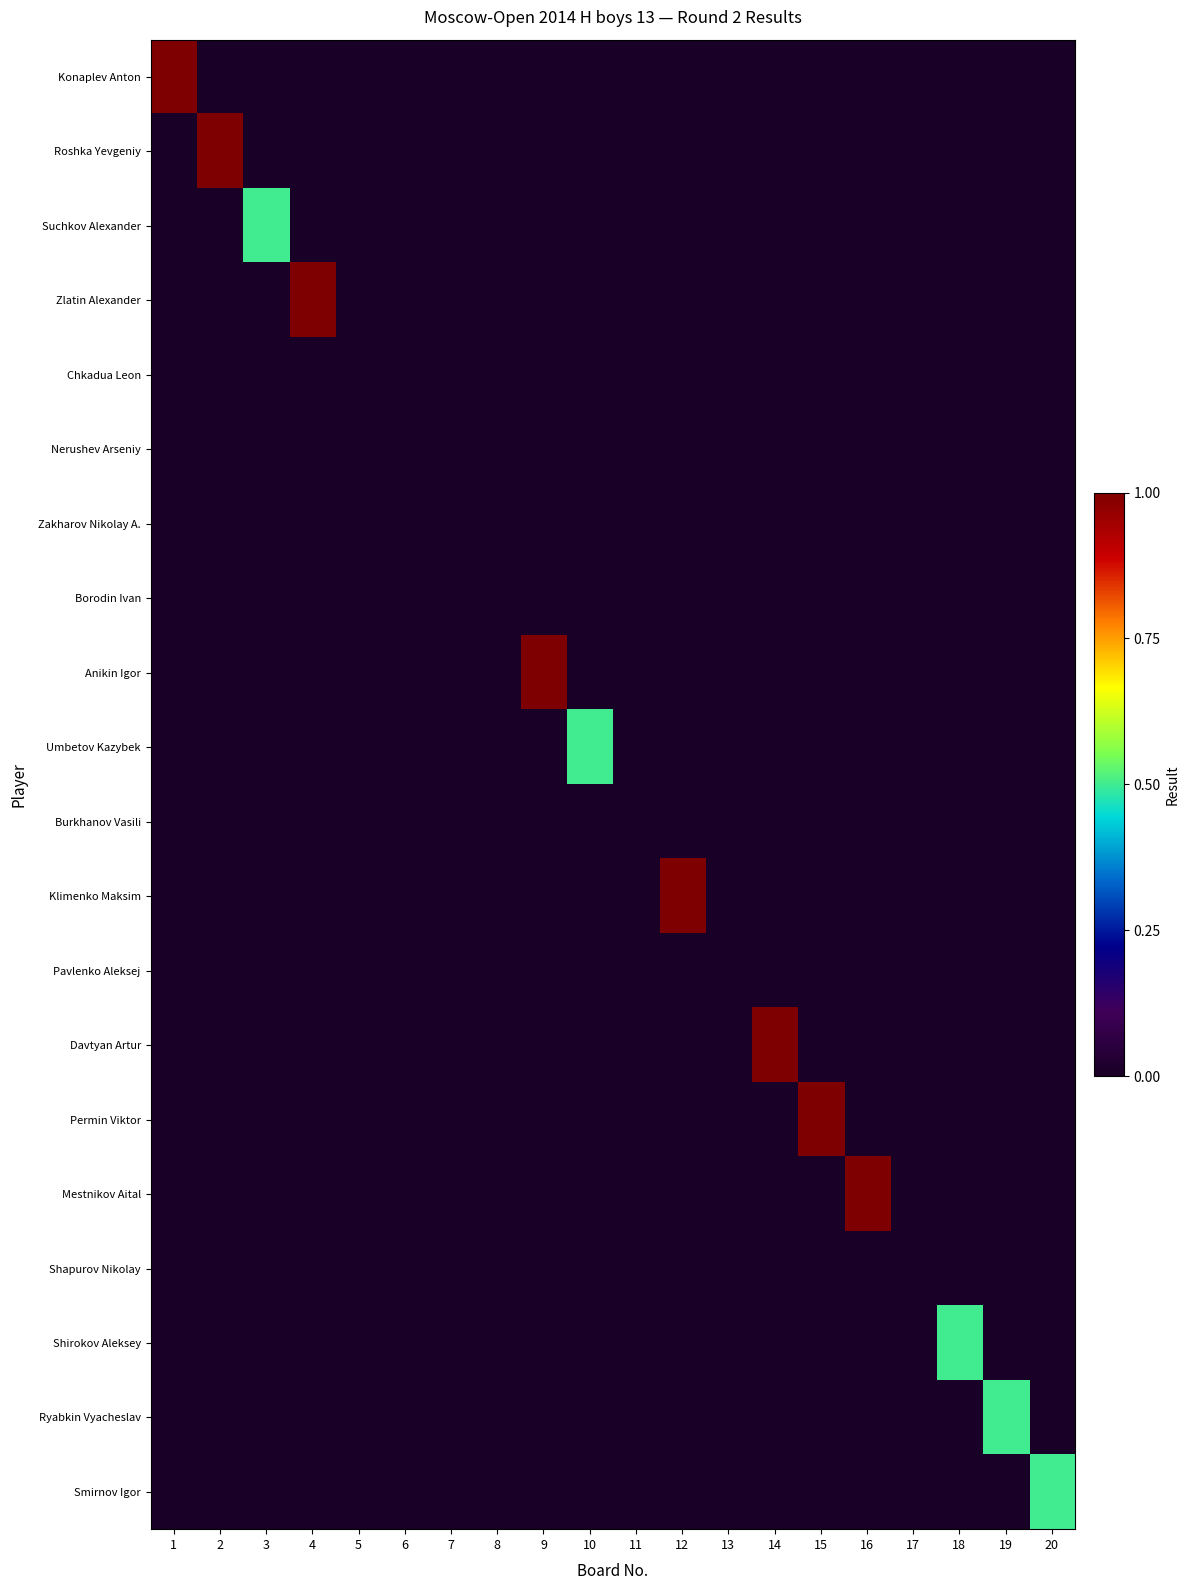

Reading right to left, transcribe all the data shown in this chart.

Konaplev Anton: 20=0.0	19=0.0	18=0.0	17=0.0	16=0.0	15=0.0	14=0.0	13=0.0	12=0.0	11=0.0	10=0.0	9=0.0	8=0.0	7=0.0	6=0.0	5=0.0	4=0.0	3=0.0	2=0.0	1=1.0
Roshka Yevgeniy: 20=0.0	19=0.0	18=0.0	17=0.0	16=0.0	15=0.0	14=0.0	13=0.0	12=0.0	11=0.0	10=0.0	9=0.0	8=0.0	7=0.0	6=0.0	5=0.0	4=0.0	3=0.0	2=1.0	1=0.0
Suchkov Alexander: 20=0.0	19=0.0	18=0.0	17=0.0	16=0.0	15=0.0	14=0.0	13=0.0	12=0.0	11=0.0	10=0.0	9=0.0	8=0.0	7=0.0	6=0.0	5=0.0	4=0.0	3=0.5	2=0.0	1=0.0
Zlatin Alexander: 20=0.0	19=0.0	18=0.0	17=0.0	16=0.0	15=0.0	14=0.0	13=0.0	12=0.0	11=0.0	10=0.0	9=0.0	8=0.0	7=0.0	6=0.0	5=0.0	4=1.0	3=0.0	2=0.0	1=0.0
Chkadua Leon: 20=0.0	19=0.0	18=0.0	17=0.0	16=0.0	15=0.0	14=0.0	13=0.0	12=0.0	11=0.0	10=0.0	9=0.0	8=0.0	7=0.0	6=0.0	5=0.0	4=0.0	3=0.0	2=0.0	1=0.0
Nerushev Arseniy: 20=0.0	19=0.0	18=0.0	17=0.0	16=0.0	15=0.0	14=0.0	13=0.0	12=0.0	11=0.0	10=0.0	9=0.0	8=0.0	7=0.0	6=0.0	5=0.0	4=0.0	3=0.0	2=0.0	1=0.0
Zakharov Nikolay A.: 20=0.0	19=0.0	18=0.0	17=0.0	16=0.0	15=0.0	14=0.0	13=0.0	12=0.0	11=0.0	10=0.0	9=0.0	8=0.0	7=0.0	6=0.0	5=0.0	4=0.0	3=0.0	2=0.0	1=0.0
Borodin Ivan: 20=0.0	19=0.0	18=0.0	17=0.0	16=0.0	15=0.0	14=0.0	13=0.0	12=0.0	11=0.0	10=0.0	9=0.0	8=0.0	7=0.0	6=0.0	5=0.0	4=0.0	3=0.0	2=0.0	1=0.0
Anikin Igor: 20=0.0	19=0.0	18=0.0	17=0.0	16=0.0	15=0.0	14=0.0	13=0.0	12=0.0	11=0.0	10=0.0	9=1.0	8=0.0	7=0.0	6=0.0	5=0.0	4=0.0	3=0.0	2=0.0	1=0.0
Umbetov Kazybek: 20=0.0	19=0.0	18=0.0	17=0.0	16=0.0	15=0.0	14=0.0	13=0.0	12=0.0	11=0.0	10=0.5	9=0.0	8=0.0	7=0.0	6=0.0	5=0.0	4=0.0	3=0.0	2=0.0	1=0.0
Burkhanov Vasili: 20=0.0	19=0.0	18=0.0	17=0.0	16=0.0	15=0.0	14=0.0	13=0.0	12=0.0	11=0.0	10=0.0	9=0.0	8=0.0	7=0.0	6=0.0	5=0.0	4=0.0	3=0.0	2=0.0	1=0.0
Klimenko Maksim: 20=0.0	19=0.0	18=0.0	17=0.0	16=0.0	15=0.0	14=0.0	13=0.0	12=1.0	11=0.0	10=0.0	9=0.0	8=0.0	7=0.0	6=0.0	5=0.0	4=0.0	3=0.0	2=0.0	1=0.0
Pavlenko Aleksej: 20=0.0	19=0.0	18=0.0	17=0.0	16=0.0	15=0.0	14=0.0	13=0.0	12=0.0	11=0.0	10=0.0	9=0.0	8=0.0	7=0.0	6=0.0	5=0.0	4=0.0	3=0.0	2=0.0	1=0.0
Davtyan Artur: 20=0.0	19=0.0	18=0.0	17=0.0	16=0.0	15=0.0	14=1.0	13=0.0	12=0.0	11=0.0	10=0.0	9=0.0	8=0.0	7=0.0	6=0.0	5=0.0	4=0.0	3=0.0	2=0.0	1=0.0
Permin Viktor: 20=0.0	19=0.0	18=0.0	17=0.0	16=0.0	15=1.0	14=0.0	13=0.0	12=0.0	11=0.0	10=0.0	9=0.0	8=0.0	7=0.0	6=0.0	5=0.0	4=0.0	3=0.0	2=0.0	1=0.0
Mestnikov Aital: 20=0.0	19=0.0	18=0.0	17=0.0	16=1.0	15=0.0	14=0.0	13=0.0	12=0.0	11=0.0	10=0.0	9=0.0	8=0.0	7=0.0	6=0.0	5=0.0	4=0.0	3=0.0	2=0.0	1=0.0
Shapurov Nikolay: 20=0.0	19=0.0	18=0.0	17=0.0	16=0.0	15=0.0	14=0.0	13=0.0	12=0.0	11=0.0	10=0.0	9=0.0	8=0.0	7=0.0	6=0.0	5=0.0	4=0.0	3=0.0	2=0.0	1=0.0
Shirokov Aleksey: 20=0.0	19=0.0	18=0.5	17=0.0	16=0.0	15=0.0	14=0.0	13=0.0	12=0.0	11=0.0	10=0.0	9=0.0	8=0.0	7=0.0	6=0.0	5=0.0	4=0.0	3=0.0	2=0.0	1=0.0
Ryabkin Vyacheslav: 20=0.0	19=0.5	18=0.0	17=0.0	16=0.0	15=0.0	14=0.0	13=0.0	12=0.0	11=0.0	10=0.0	9=0.0	8=0.0	7=0.0	6=0.0	5=0.0	4=0.0	3=0.0	2=0.0	1=0.0
Smirnov Igor: 20=0.5	19=0.0	18=0.0	17=0.0	16=0.0	15=0.0	14=0.0	13=0.0	12=0.0	11=0.0	10=0.0	9=0.0	8=0.0	7=0.0	6=0.0	5=0.0	4=0.0	3=0.0	2=0.0	1=0.0